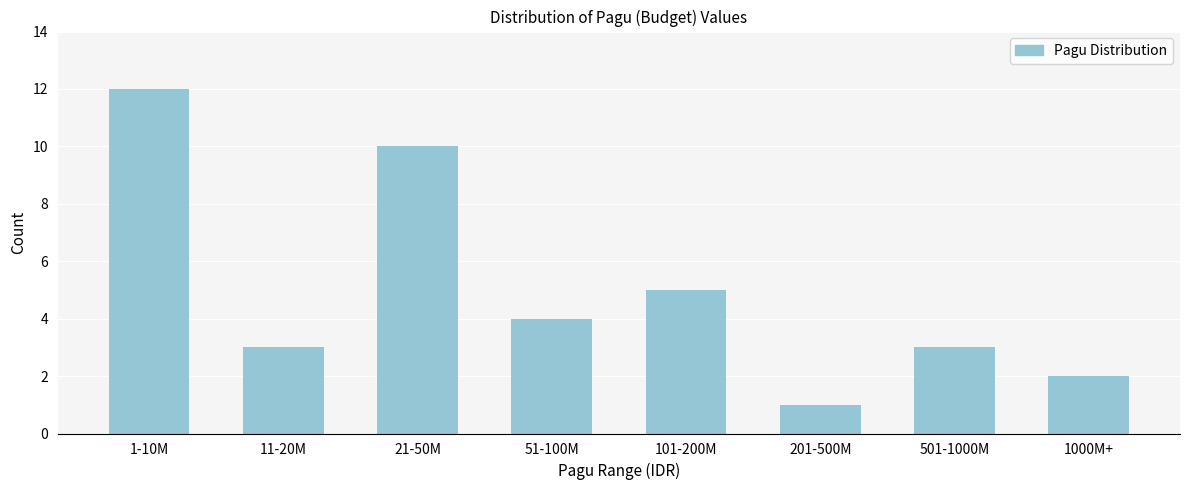

Reading left to right, extract all data points from this chart.

1-10M=12	11-20M=3	21-50M=10	51-100M=4	101-200M=5	201-500M=1	501-1000M=3	1000M+=2